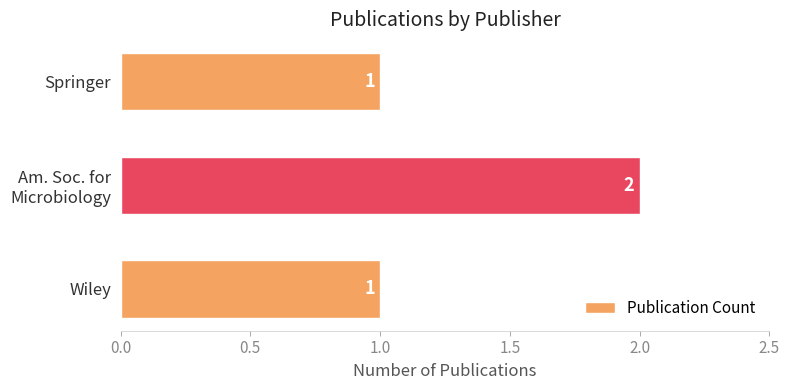

Count the values in the range 1 to 2.

3